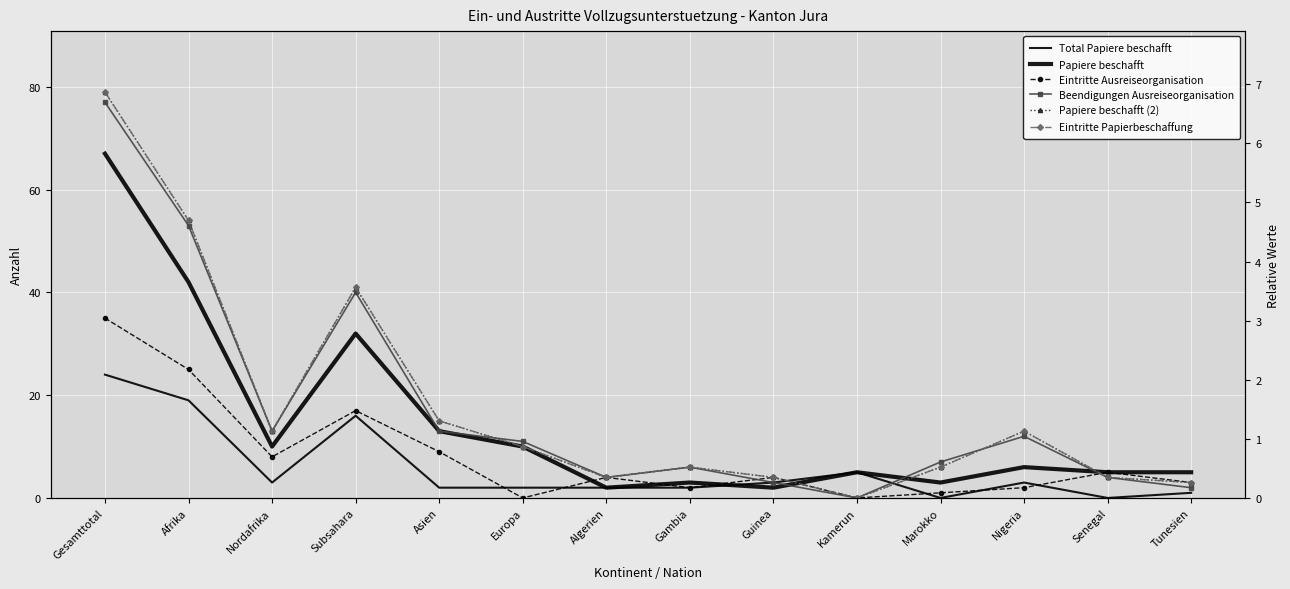

What is the label of the 6th point from the left?

Europa